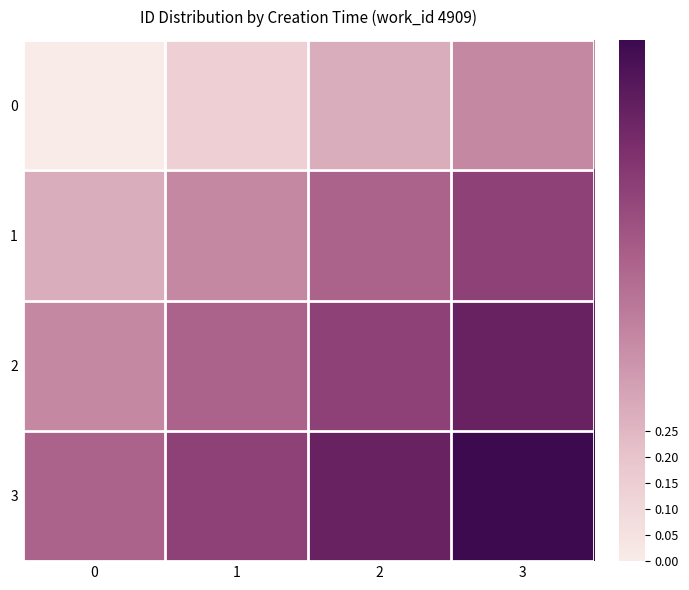

What is the total value across all series at 1?

1.9